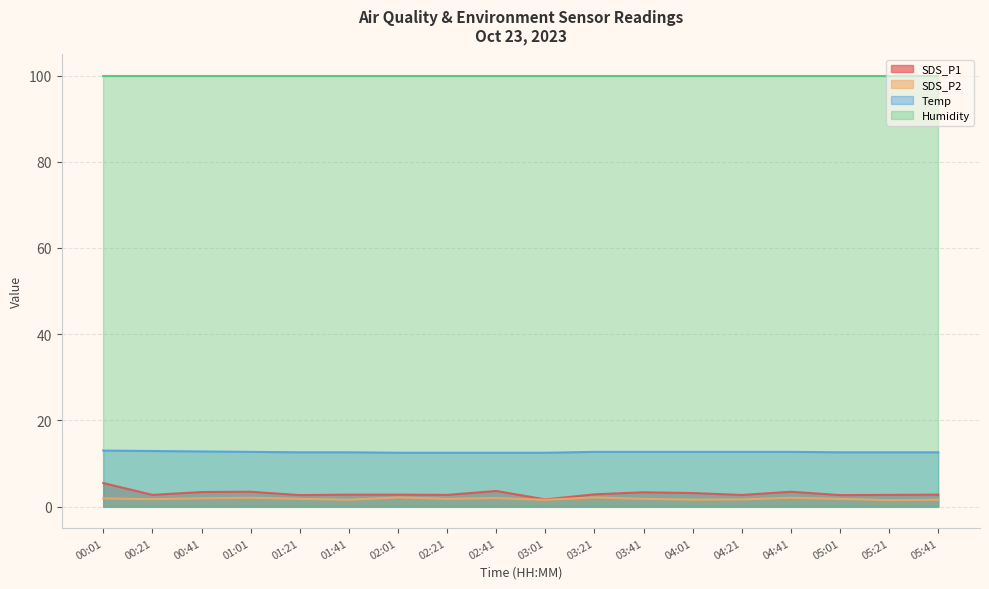

True or false: Temp has more than 0 points higher than both neighbors.

False